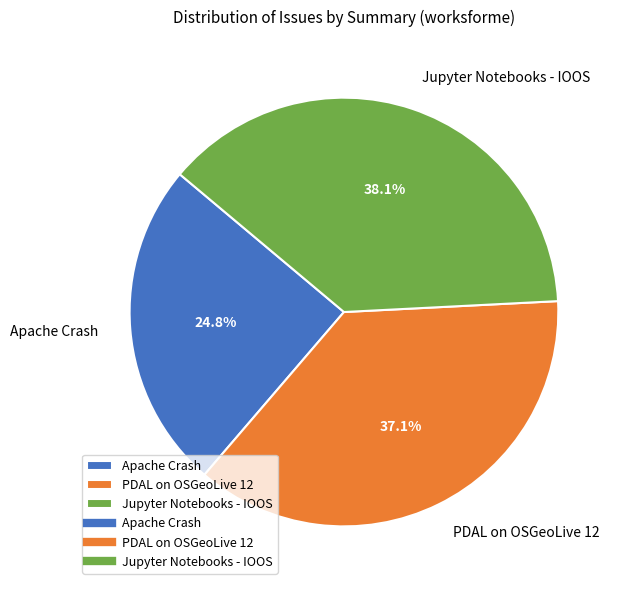

True or false: PDAL on OSGeoLive 12 accounts for 37% of the total.

True